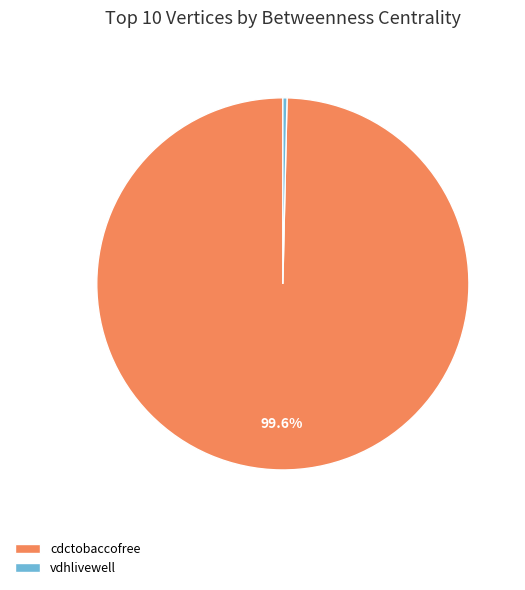

Do cdctobaccofree and vdhlivewell together represent more than half of the pie?

Yes